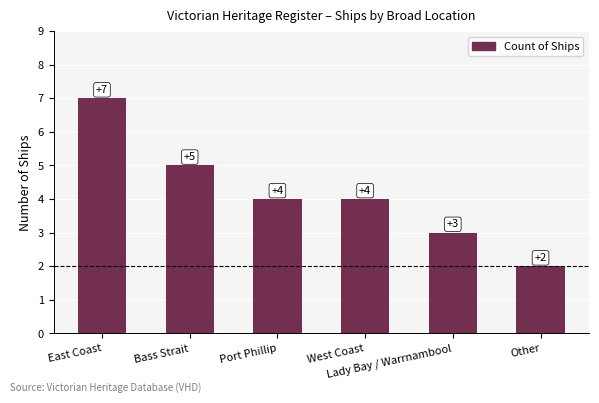

At which category does the chart reach its peak across all series?

East Coast